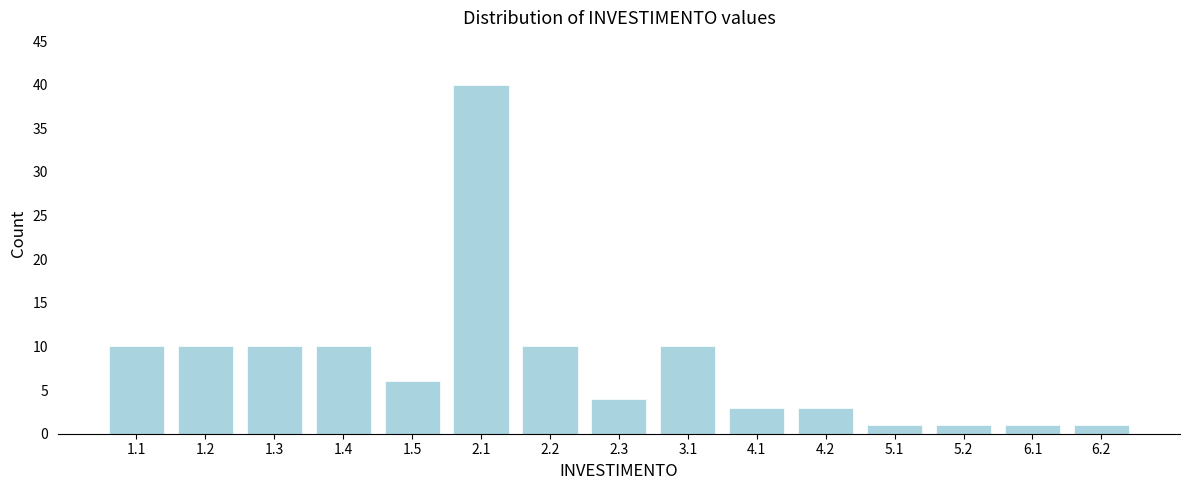

Reading right to left, list all the values displayed in this chart.

6.2=1	6.1=1	5.2=1	5.1=1	4.2=3	4.1=3	3.1=10	2.3=4	2.2=10	2.1=40	1.5=6	1.4=10	1.3=10	1.2=10	1.1=10